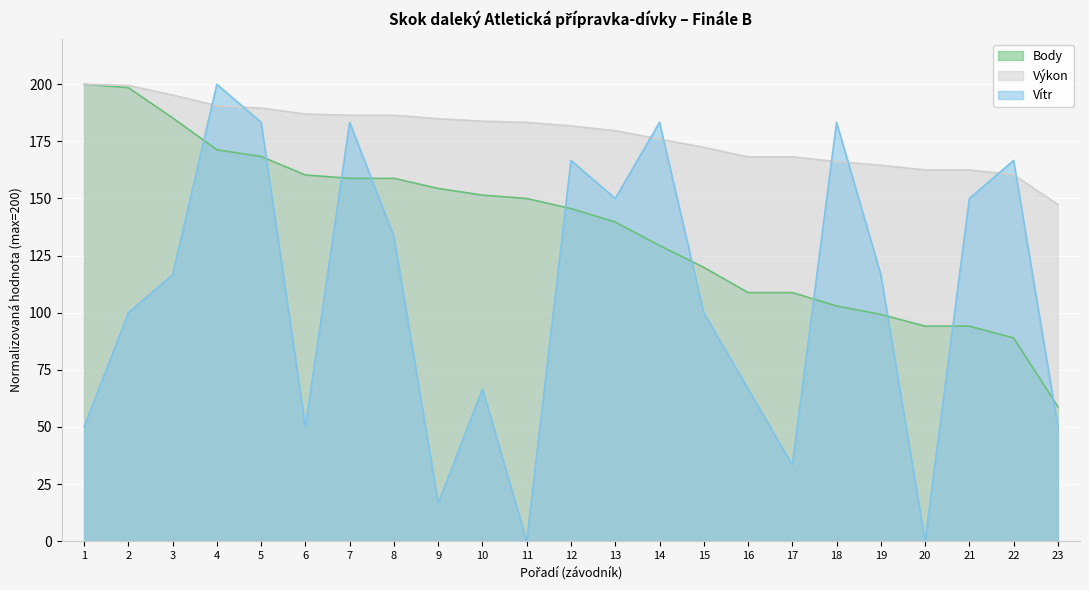

What is the total value across all series at 12?

494.0